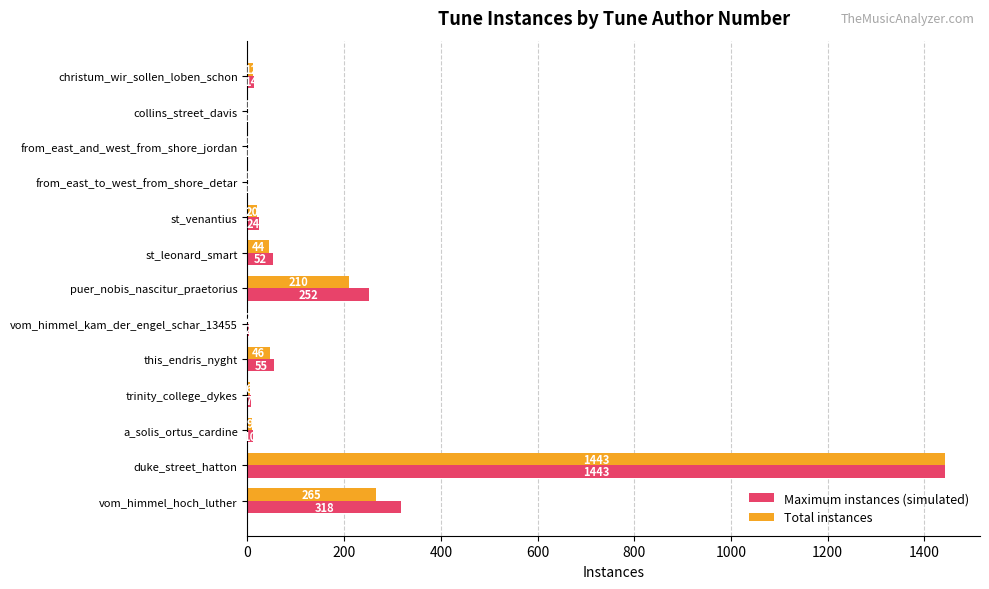

What is the maximum value for Maximum instances (simulated)?

1443.0